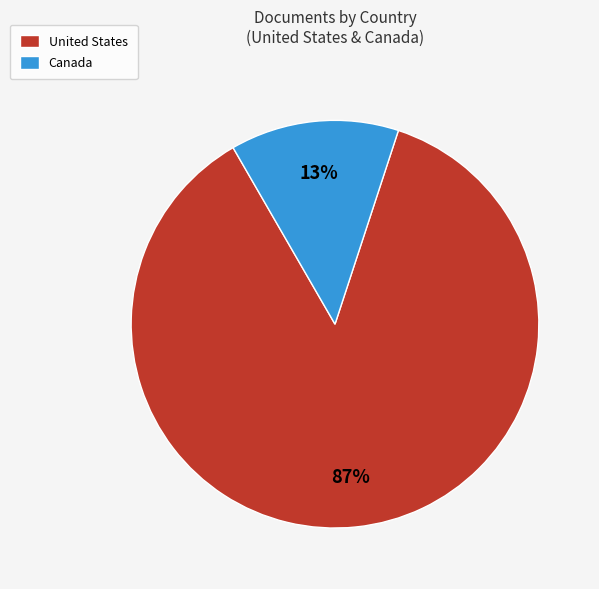

Combined, do United States and Canada account for over 50%?

Yes